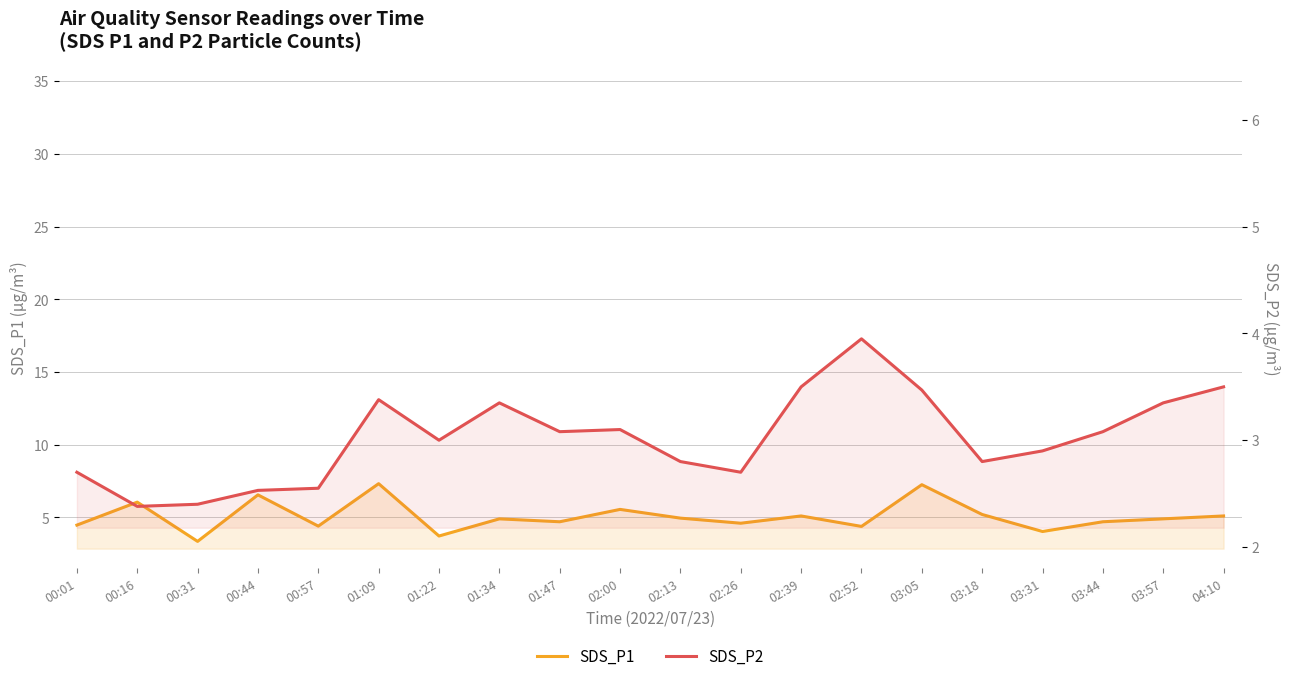

True or false: SDS_P2 has more than 1 interior local peaks.

True